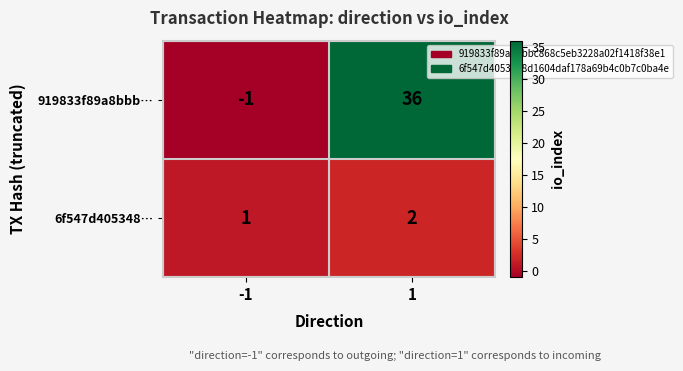

Reading right to left, extract all data points from this chart.

919833f89a8bbb…: 1=36	-1=-1
6f547d405348…: 1=2	-1=1